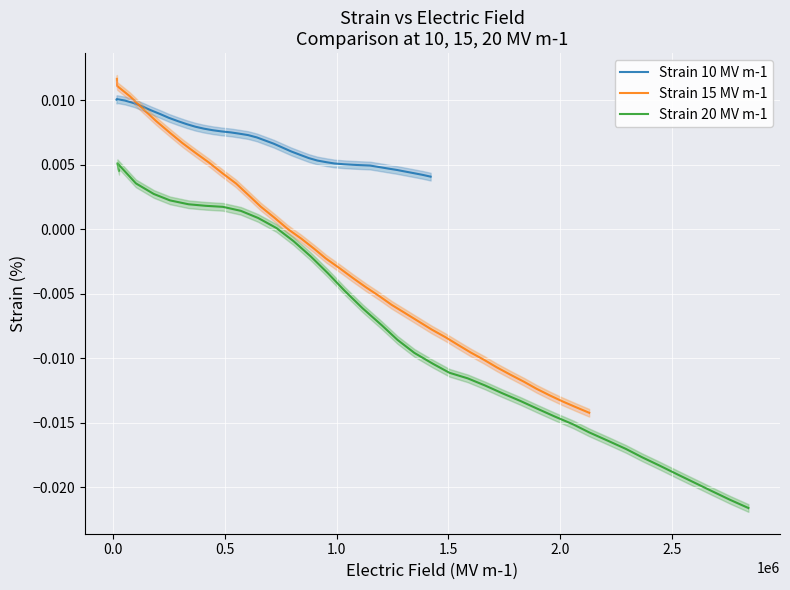

Does the chart display data point markers on the line(s)?

No